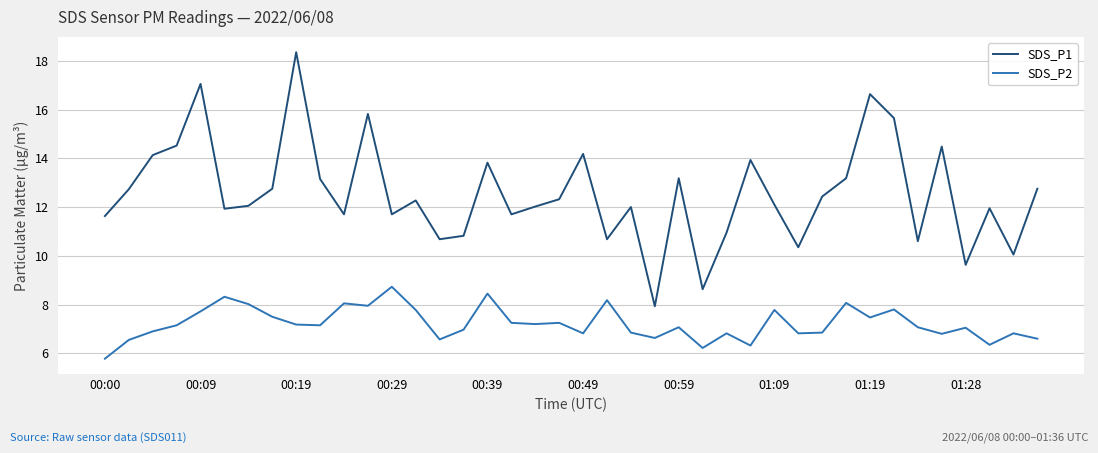

What are all the series names shown in the legend?

SDS_P1, SDS_P2